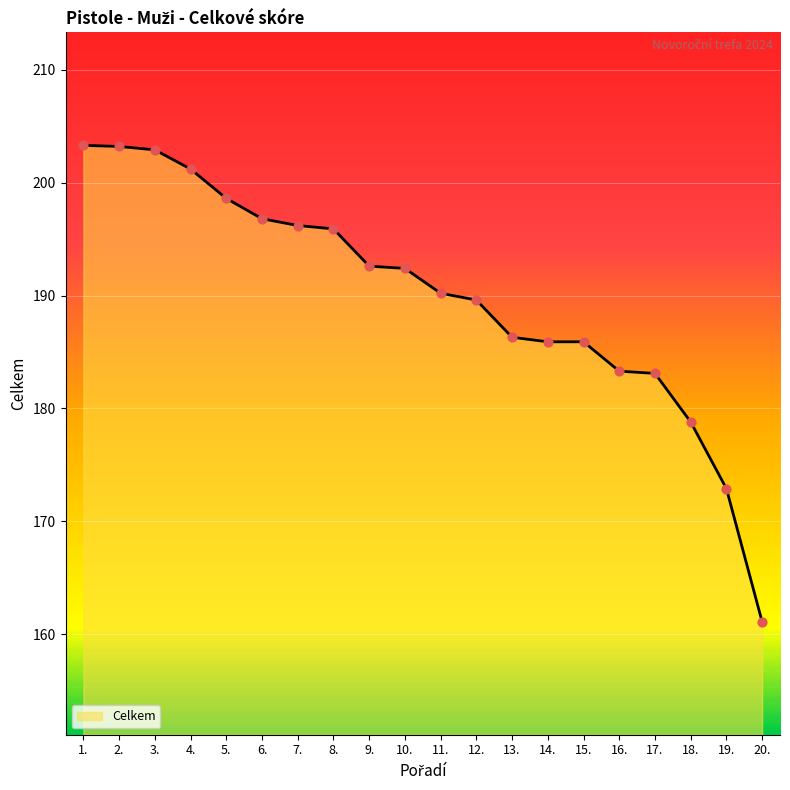

What is the change in value from 10. to 16.?

-9.1